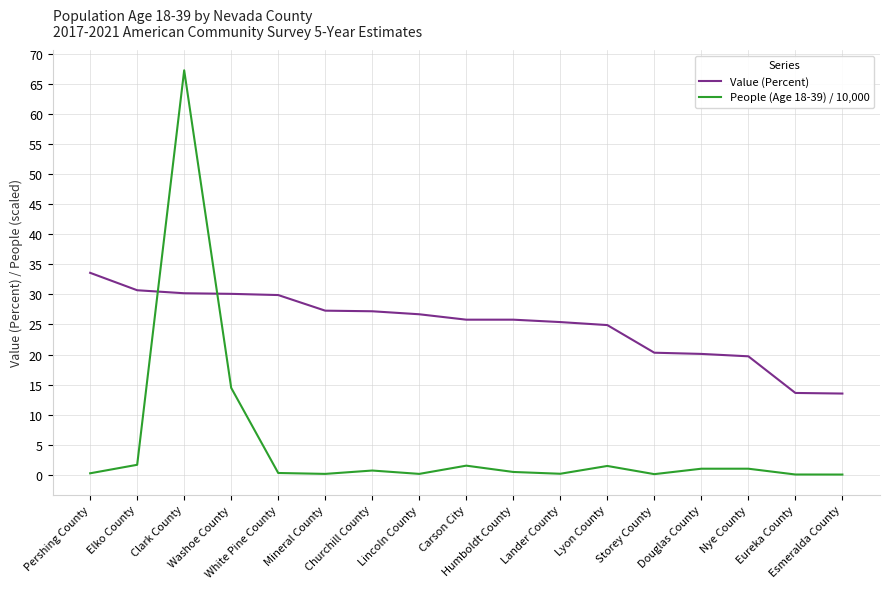

Which series has the largest total across all categories?

Value (Percent)